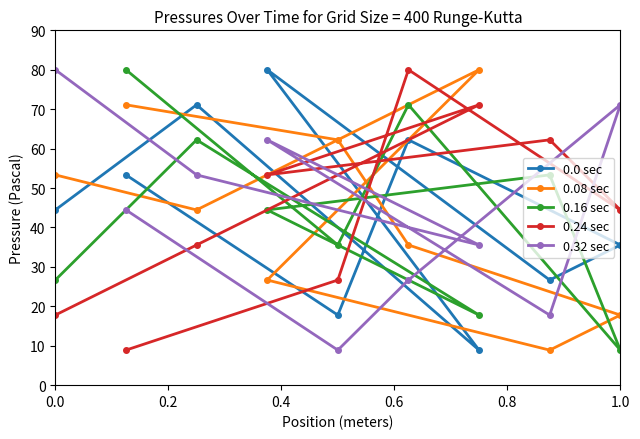

What is the difference between the maximum and second lowest values in the 0.32 sec series?

62.2